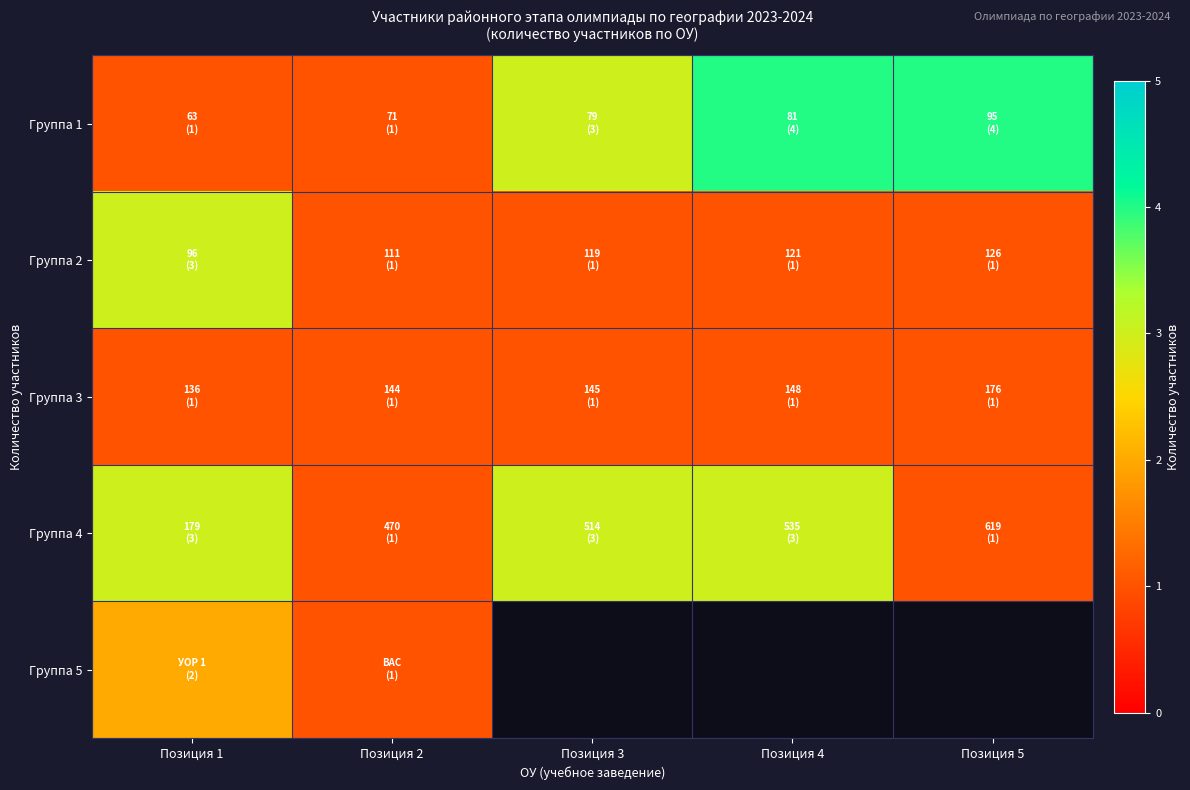

What is the difference between the Группа 4 values at Позиция 3 and Позиция 2?

2.0